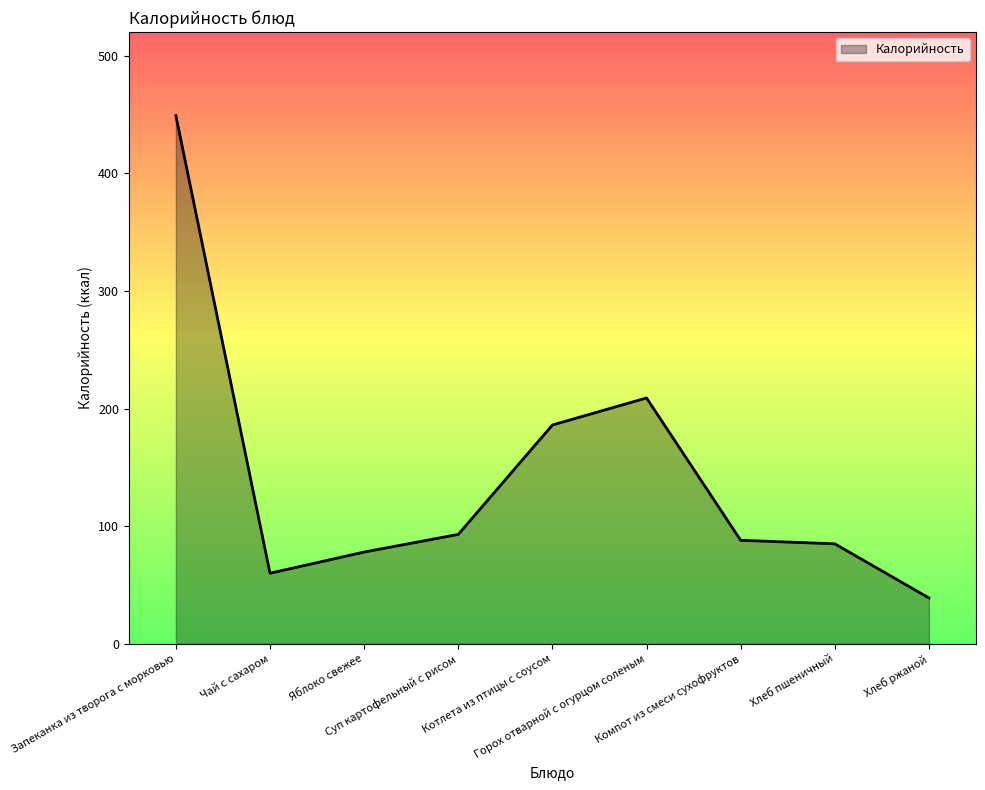

What is the smallest value displayed?

39